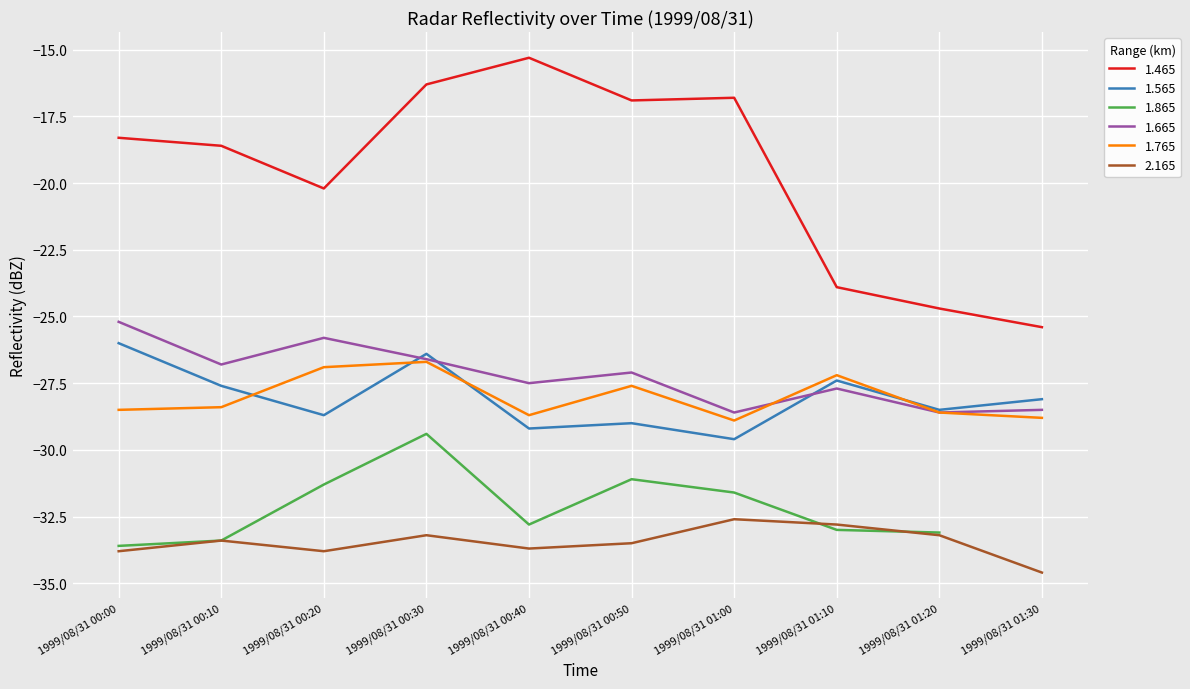

Does the chart display data point markers on the line(s)?

No